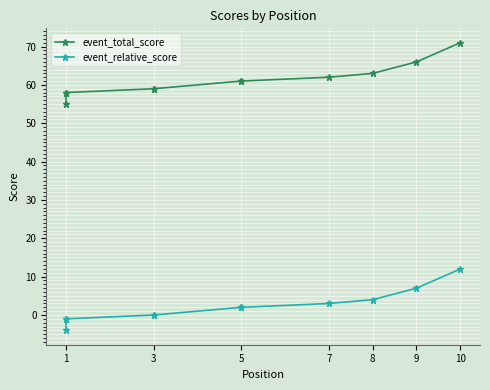

Which series has the largest total across all categories?

event_total_score